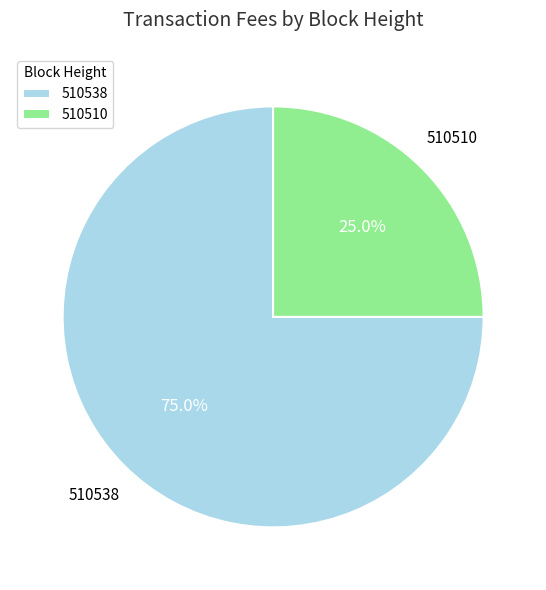

Is the sum of 510538 and 510510 greater than half?

Yes